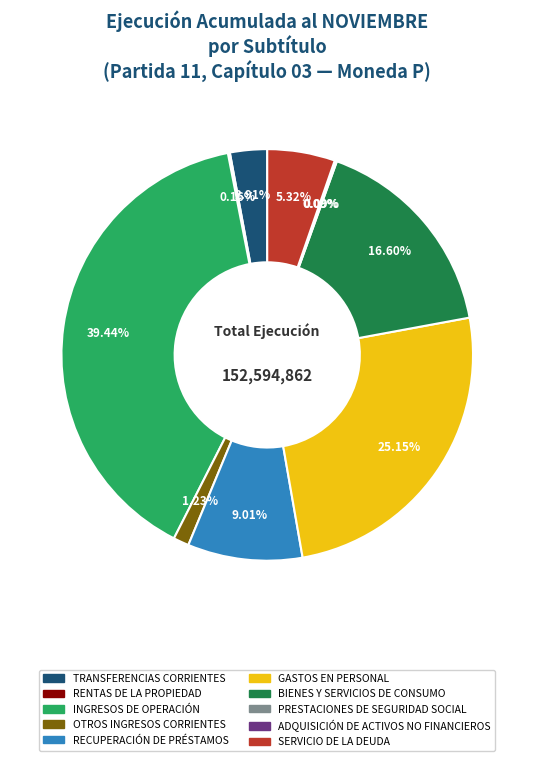

Which category has the biggest portion of the pie?

INGRESOS DE OPERACIÓN